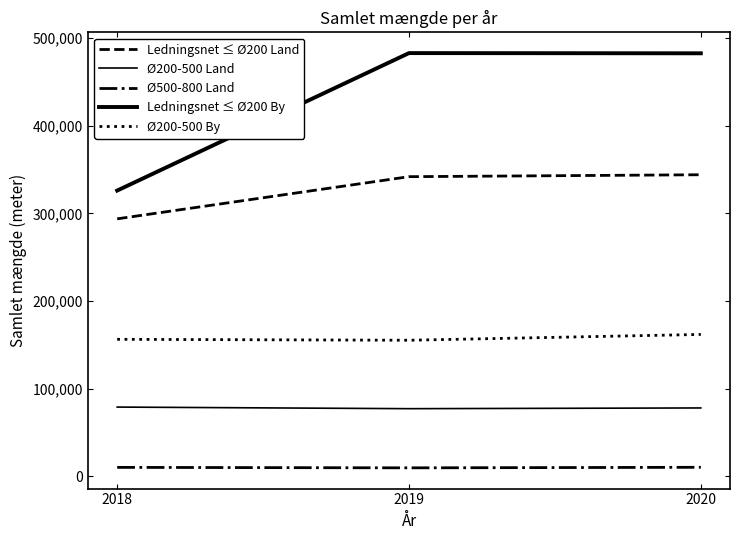

Is the value of Ø200-500 By at 2018 greater than the value of Ø500-800 Land at 2018?

Yes